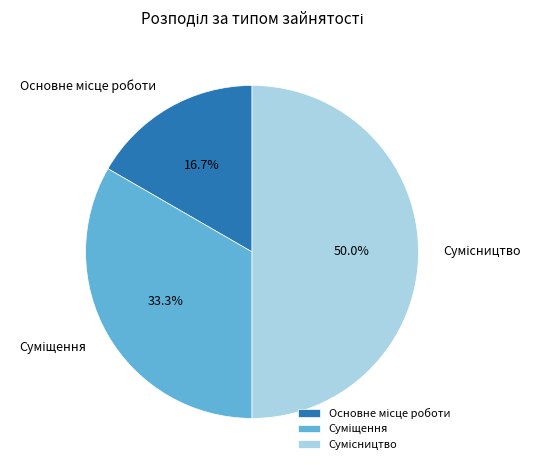

Count the number of slices in the pie.

3